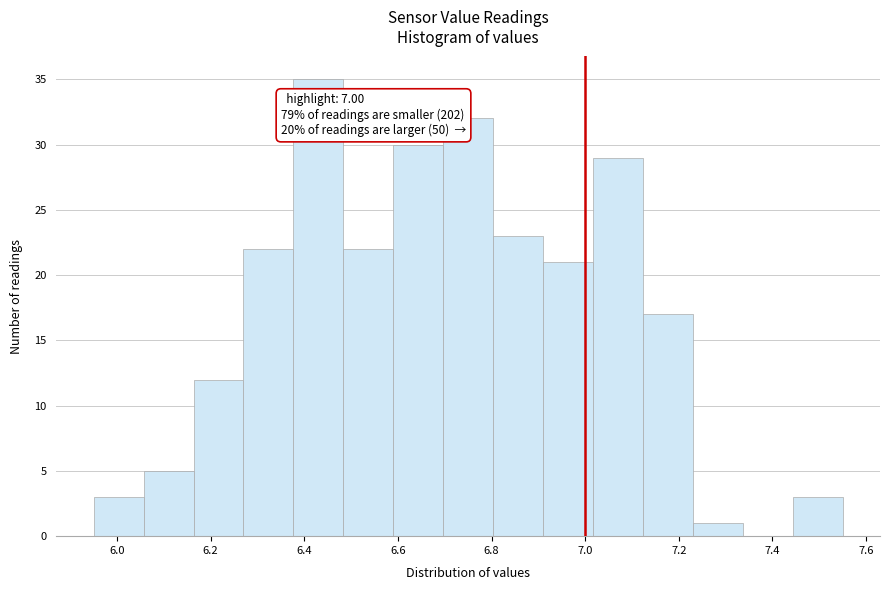

Over which range of the x-axis is the bar tallest?

6.38 to 6.48